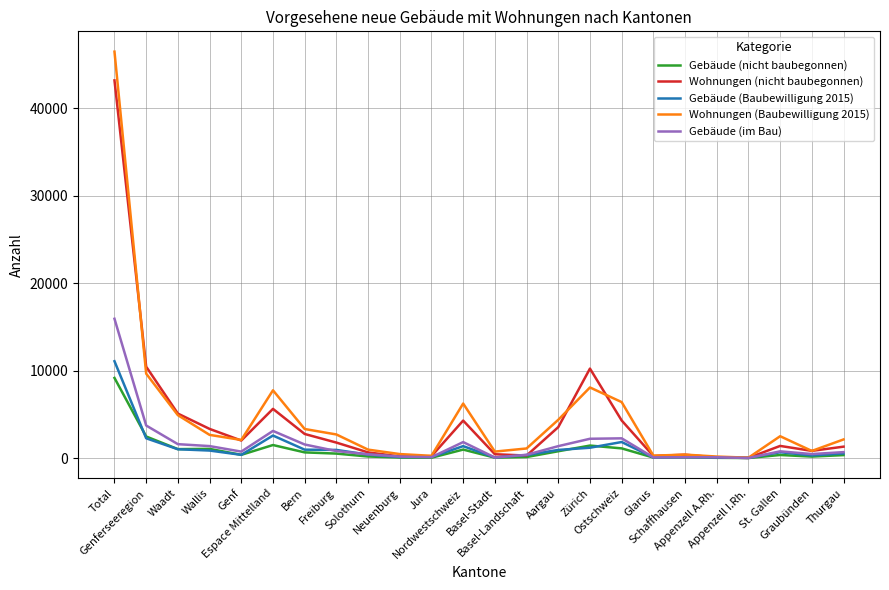

At which label does Wohnungen (nicht baubegonnen) reach its peak?

Total